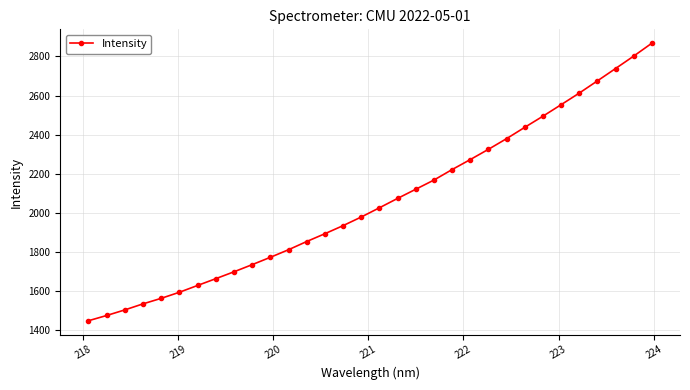

What is the smallest value displayed?

1449.9